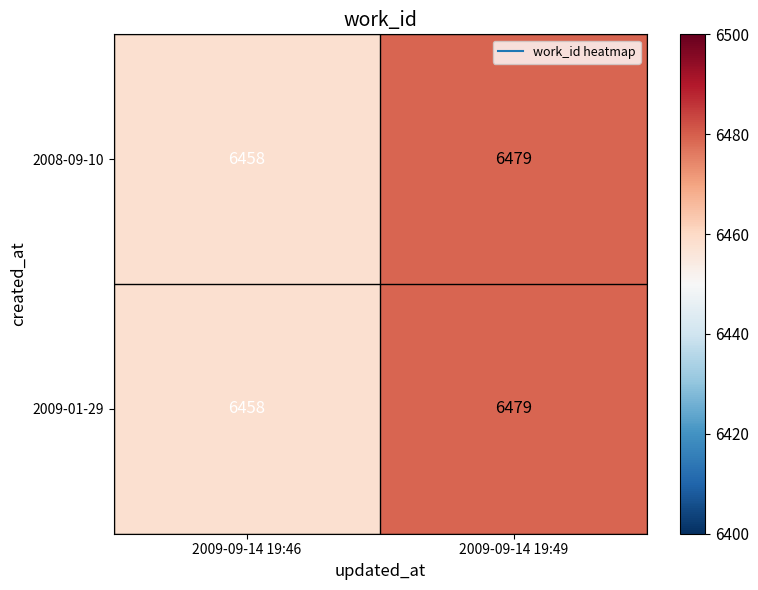

Reading right to left, transcribe all the data shown in this chart.

2008-09-10: 6479	6458
2009-01-29: 6479	6458